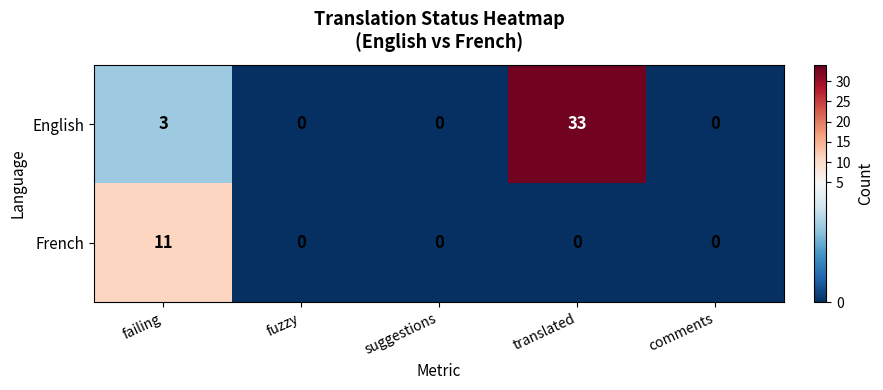

List the series in order of their peak value, highest first.

English, French